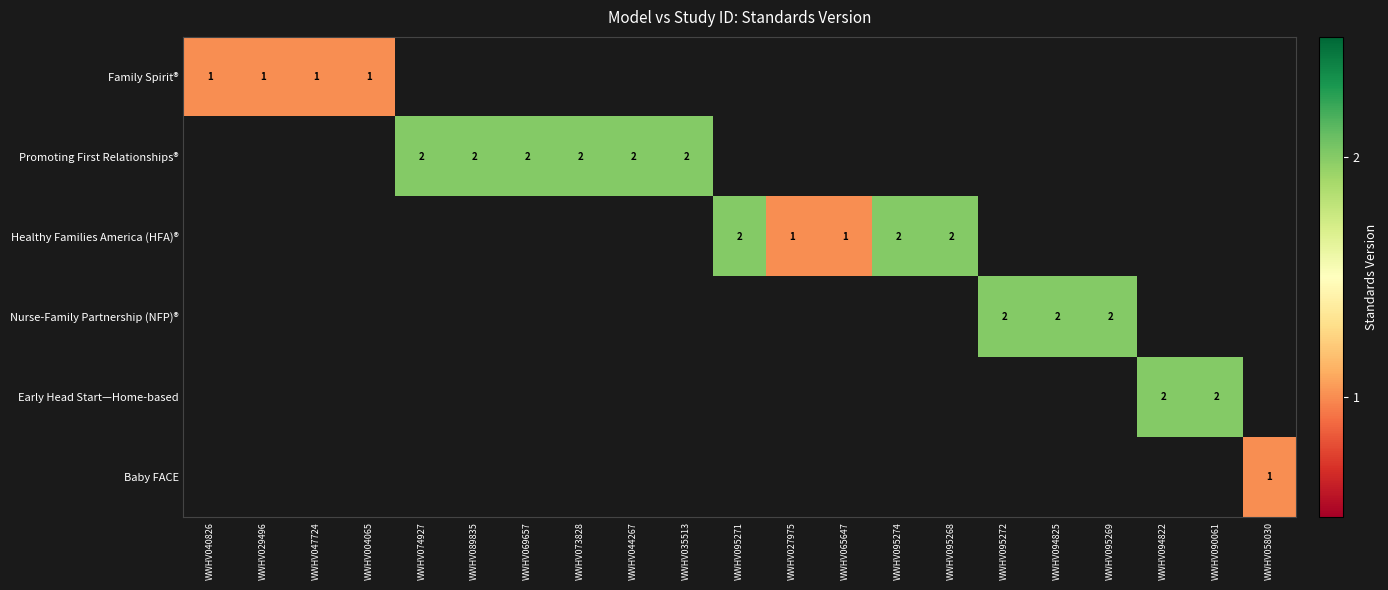

Is the value of Nurse-Family Partnership (NFP)® at WWHV027975 greater than the value of Healthy Families America (HFA)® at WWHV058030?

No